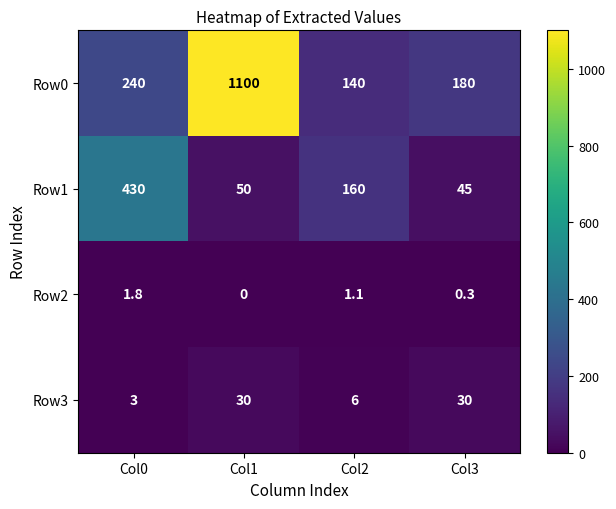

Which series has the largest total across all categories?

Row0